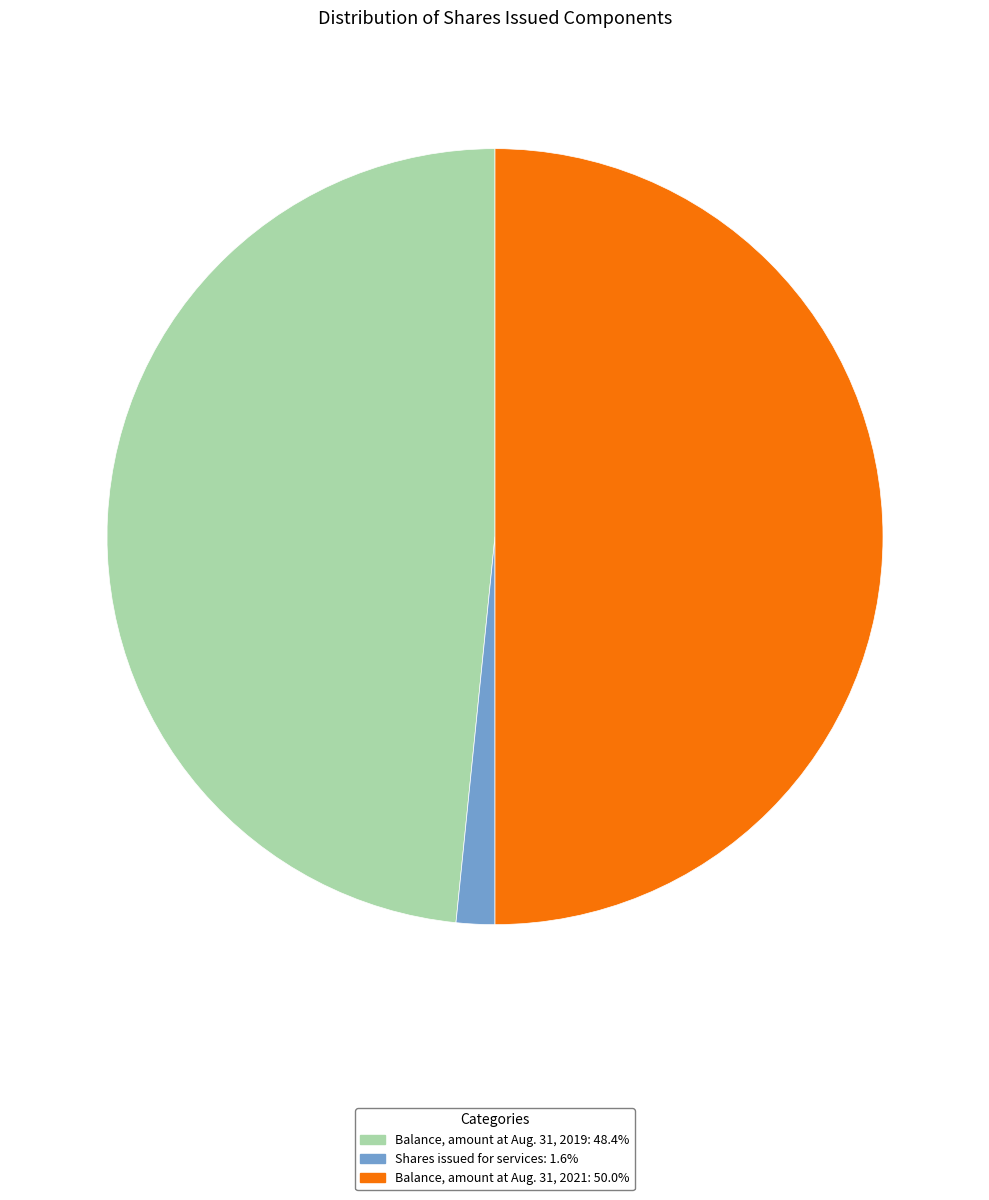

The Balance, amount at Aug. 31, 2021 slice represents 50% of the pie. True or false?

True